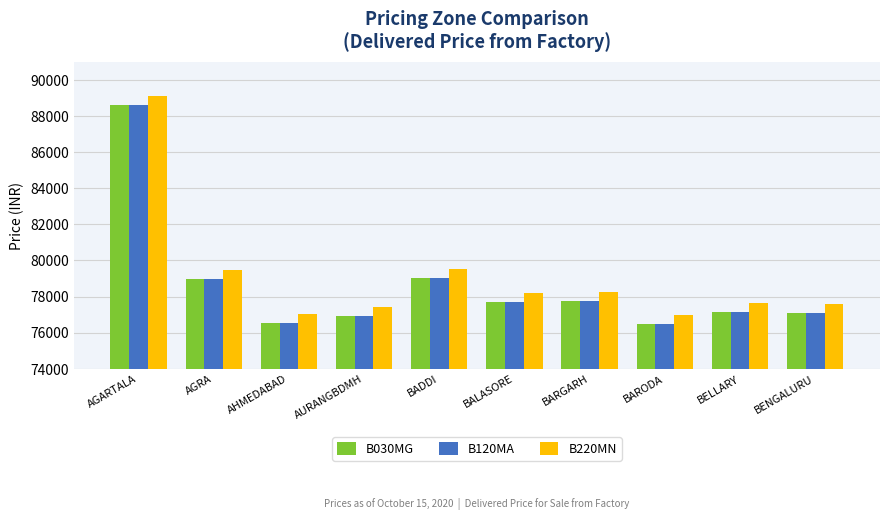

What is the difference between the B030MG values at BARGARH and AHMEDABAD?

1214